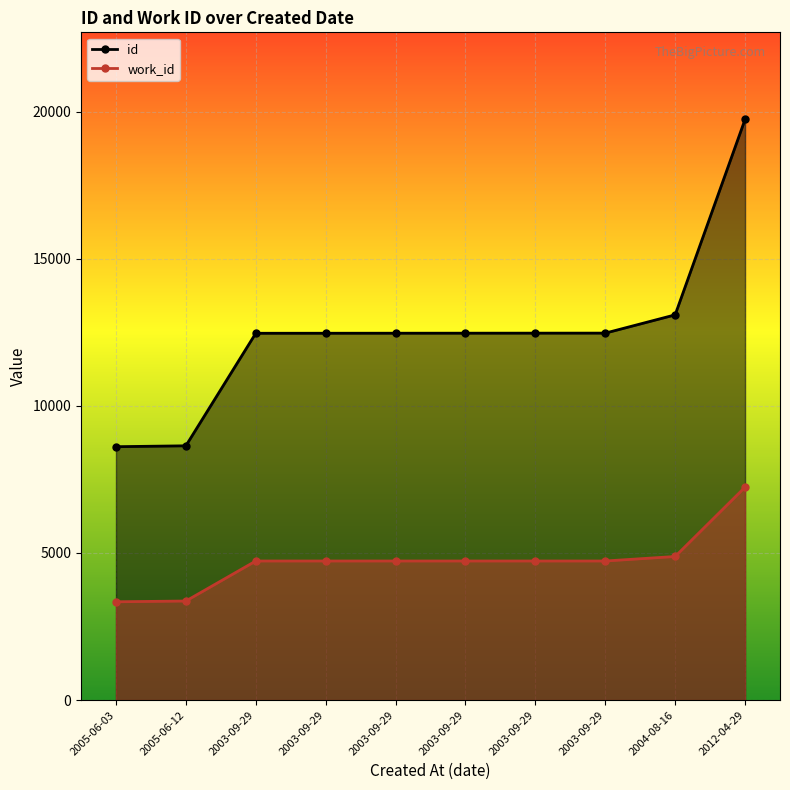

What is the difference between the maximum and second lowest values in the work_id series?

3870